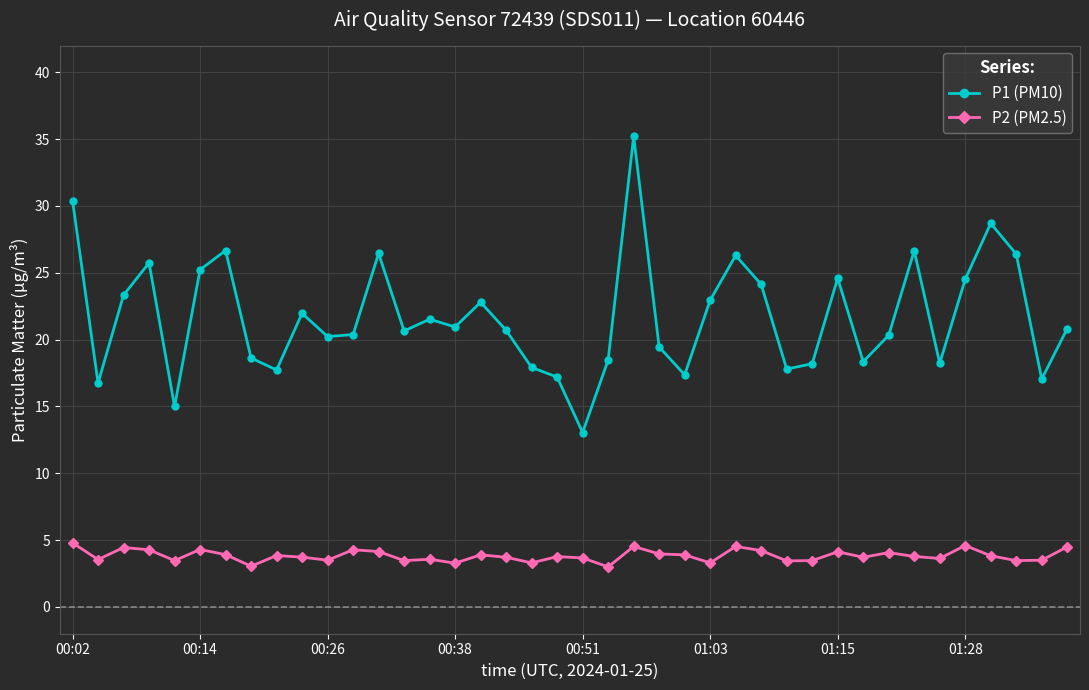

What is the average value of the P1 (PM10) series?

21.7